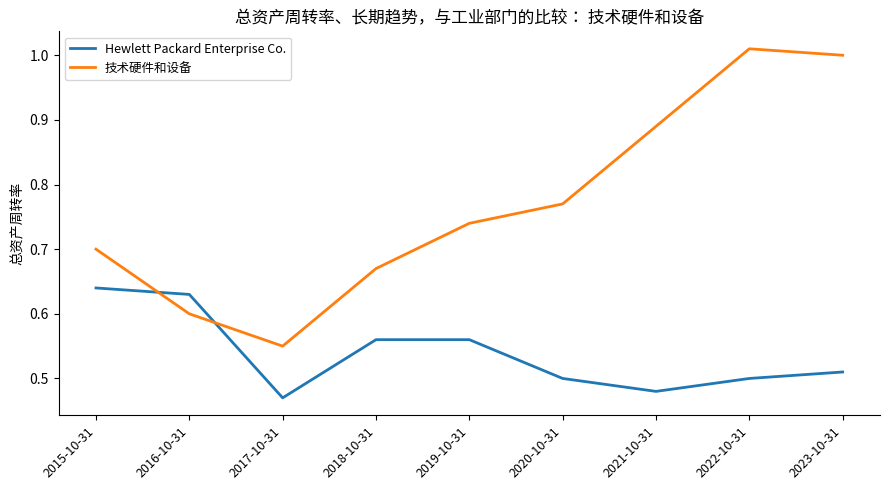

At which category does 技术硬件和设备 reach its first local valley?

2017-10-31